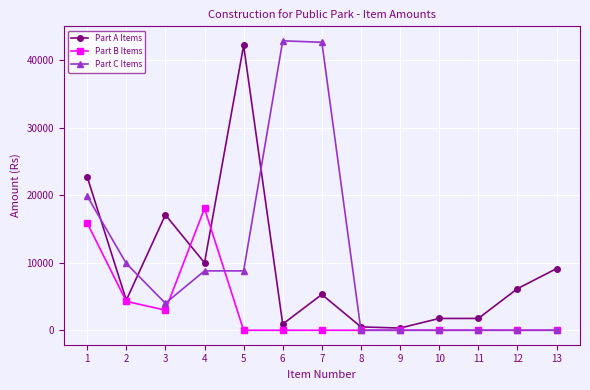

Which series has the widest spread of values?

Part C Items